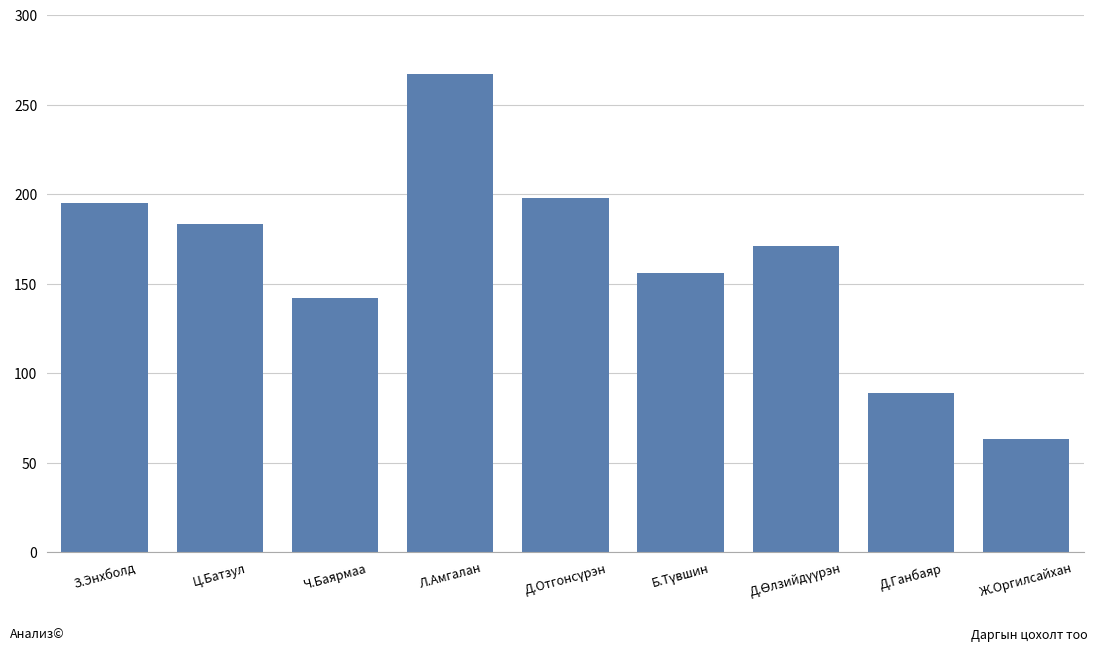

How many series are shown in this chart?

1